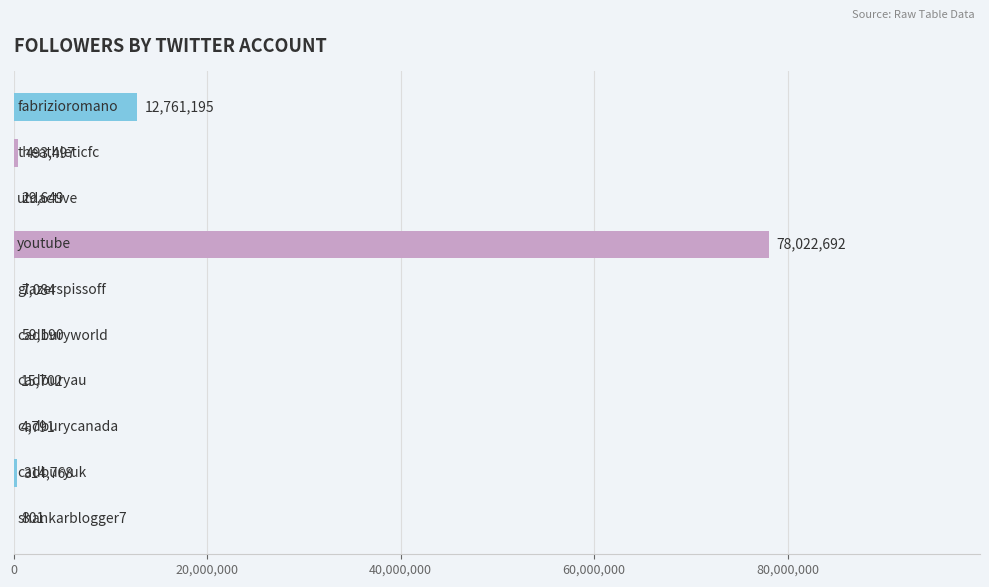

What is the sum of all values?

91709369